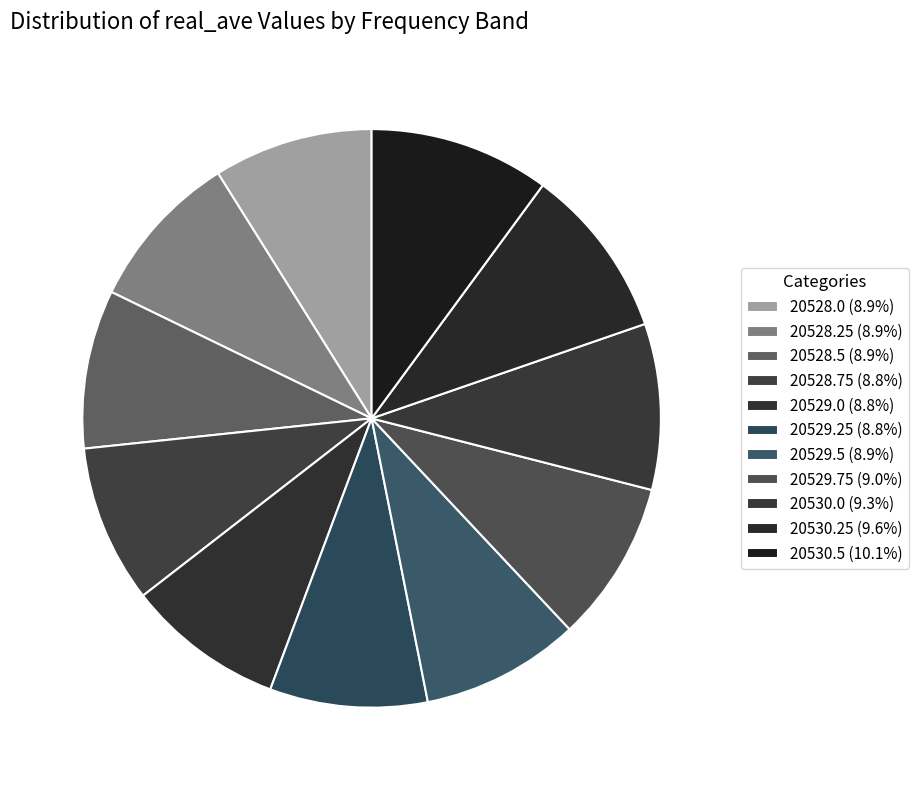

Between 20529.25 and 20529.5, which is larger?

20529.5